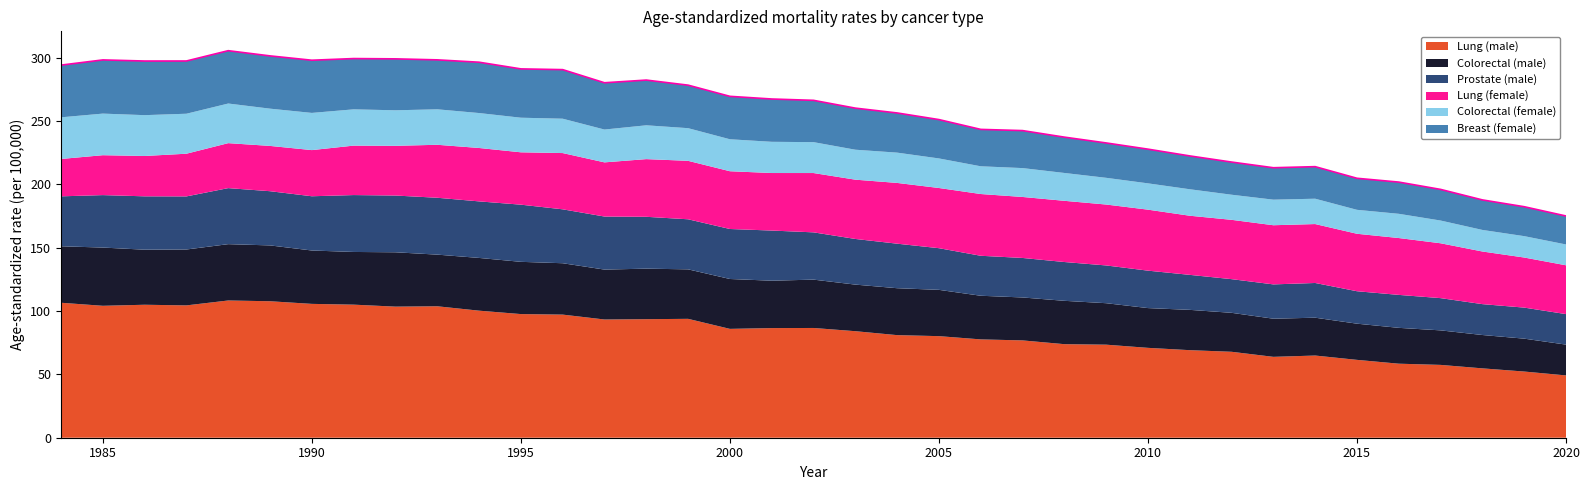

True or false: Lung (female) has a value of 15.3 at 1988.

False